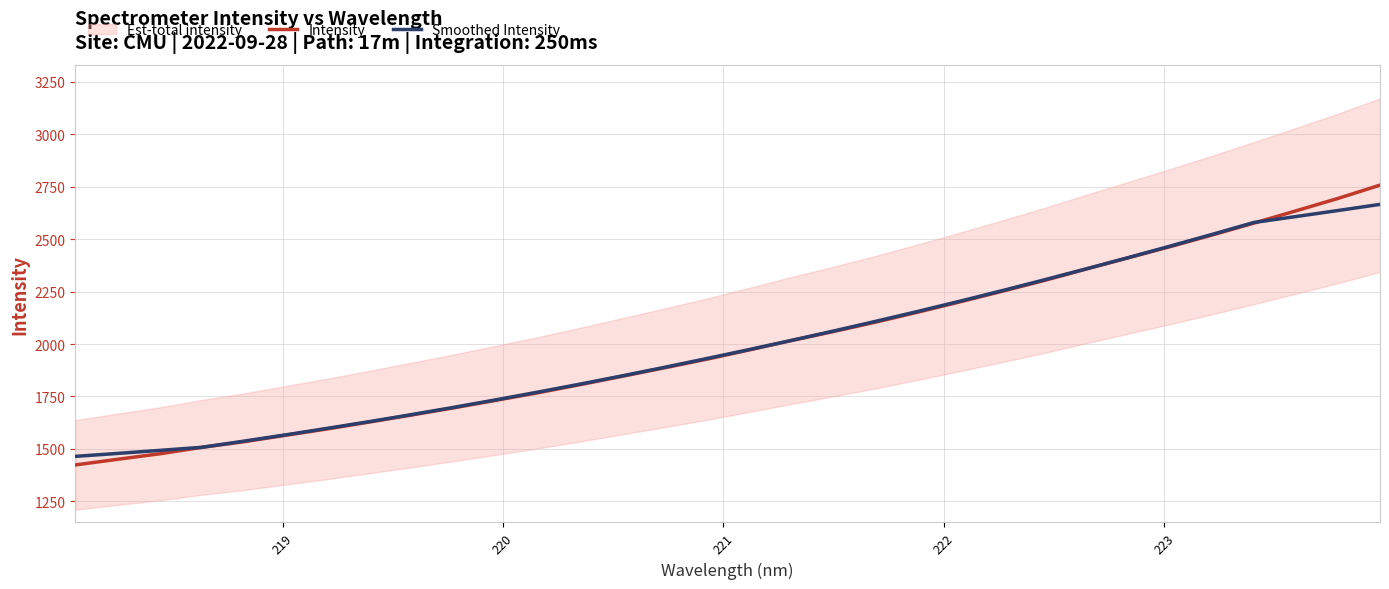

What is the maximum value for Intensity?

2757.4